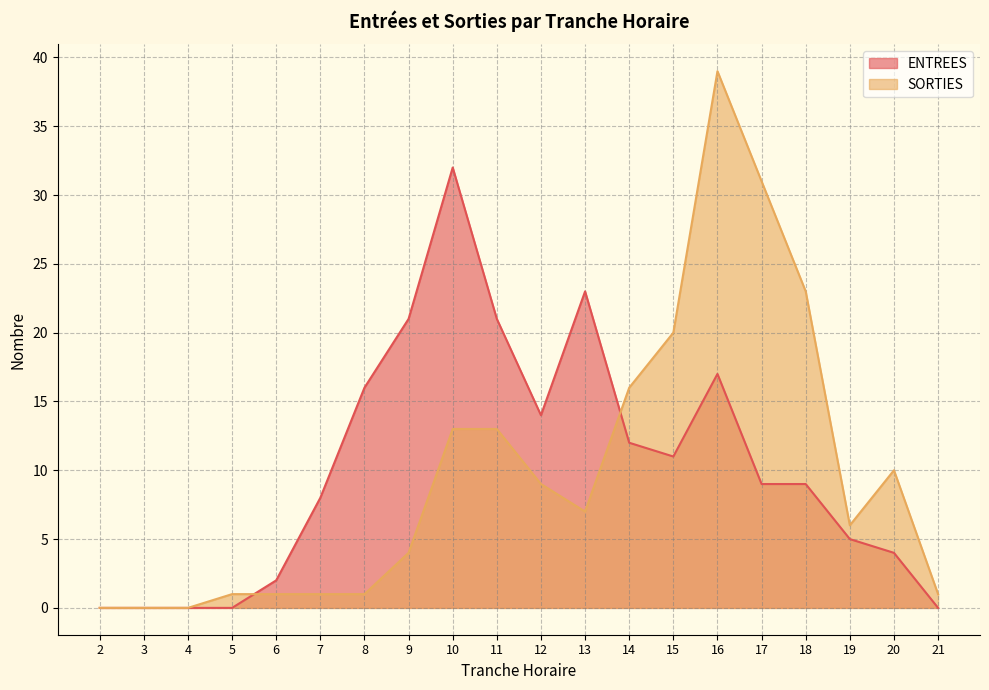

List the labels in order of SORTIES value, largest first.

16, 17, 18, 15, 14, 10, 11, 20, 12, 13, 19, 9, 5, 6, 7, 8, 21, 2, 3, 4